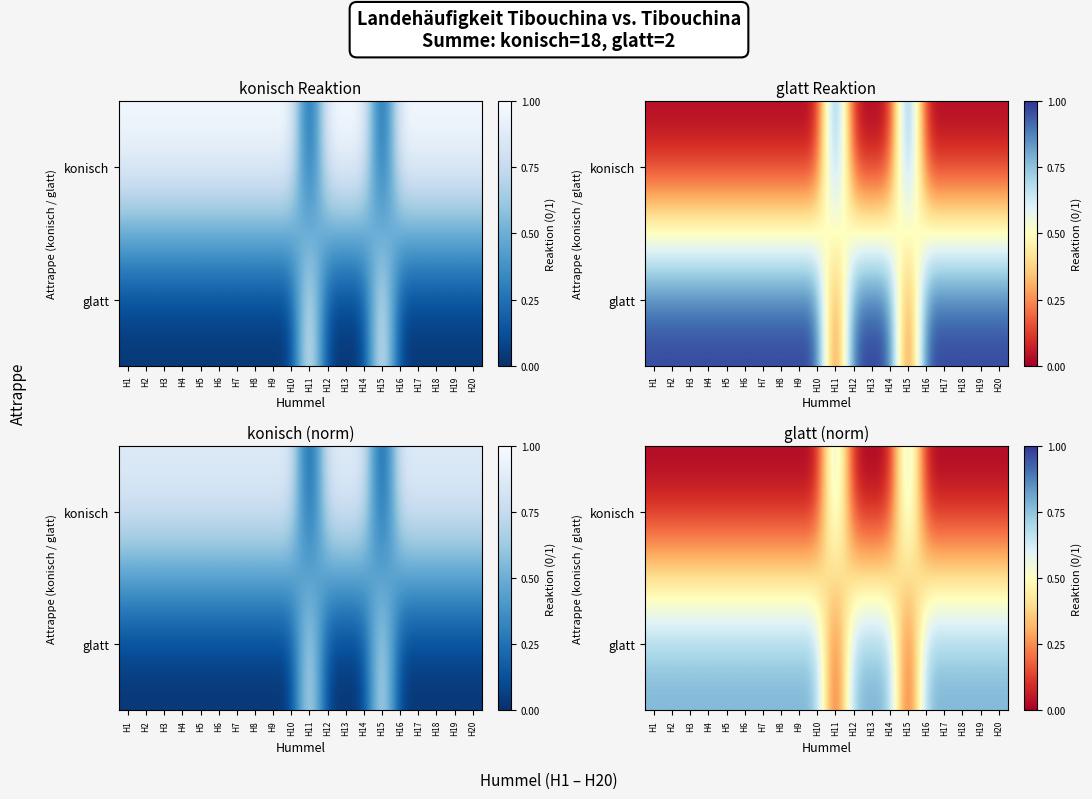

The konisch series shows 0.0 at H18. True or false?

True